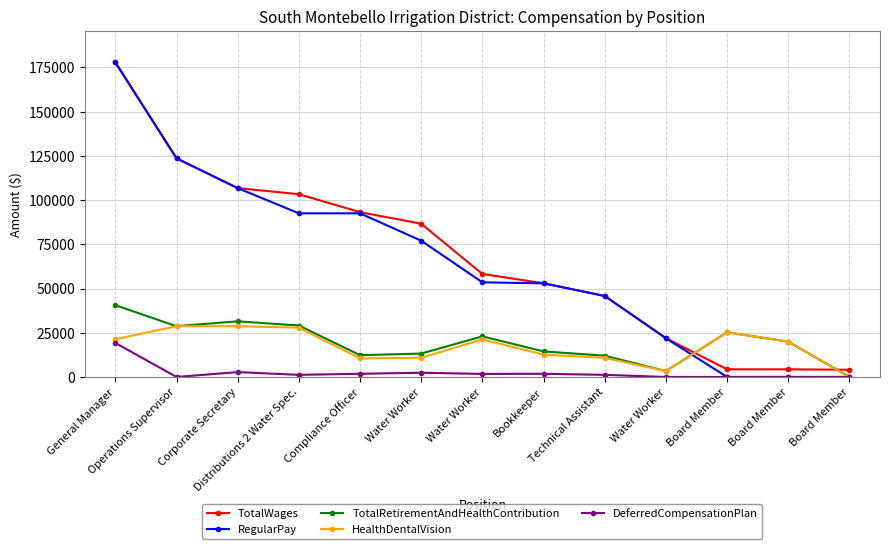

List the labels in order of TotalWages value, smallest first.

Board Member, Board Member, Board Member, Water Worker, Technical Assistant, Bookkeeper, Water Worker, Water Worker, Compliance Officer, Distributions 2 Water Spec., Corporate Secretary, Operations Supervisor, General Manager